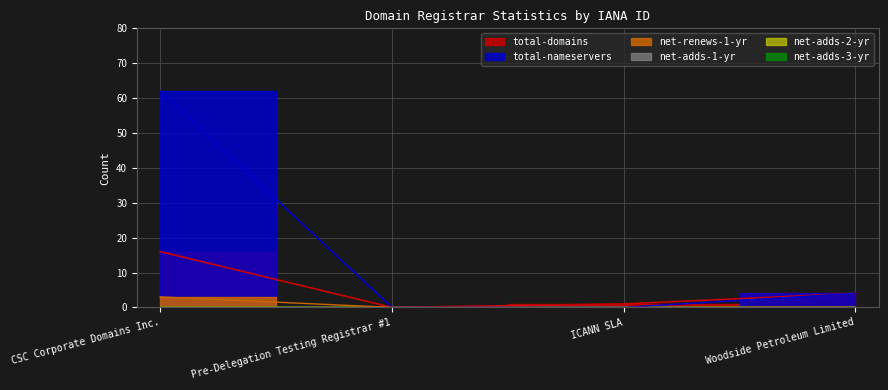

At how many categories does at least one series exceed 32?

1